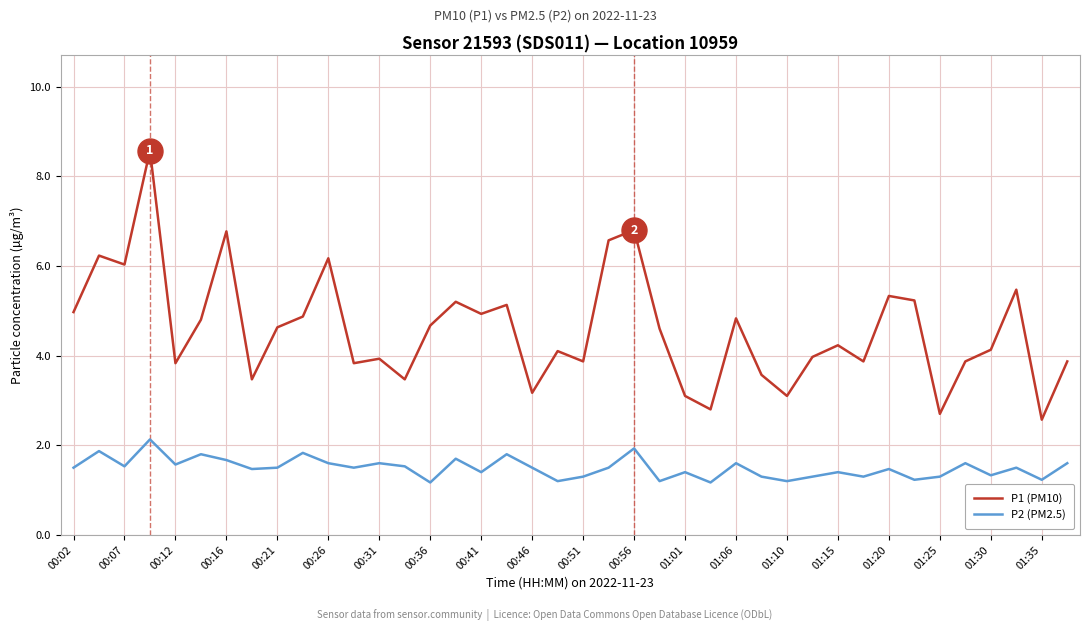

What is the highest value of the P2 (PM2.5) series?

2.1